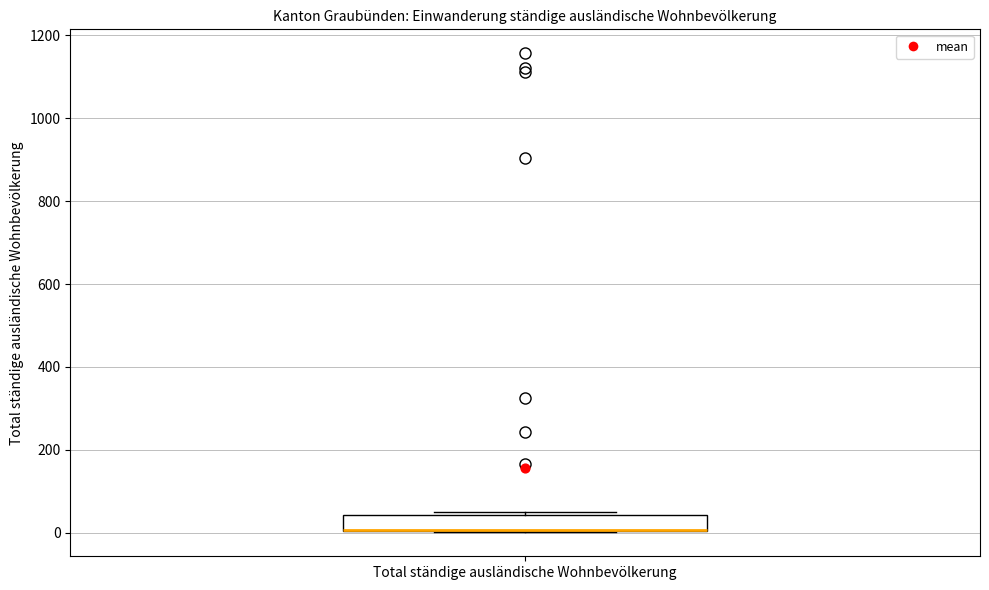

Transcribe this box plot: give where the median line is, the range the box spans, and where the two whiskers end, as read against the y-axis. The values are not printed on the chart, so give them approximately, as read against the axis.

median 0 (drawn on the box's lower edge), box 0 to 40, whiskers 0 to 60